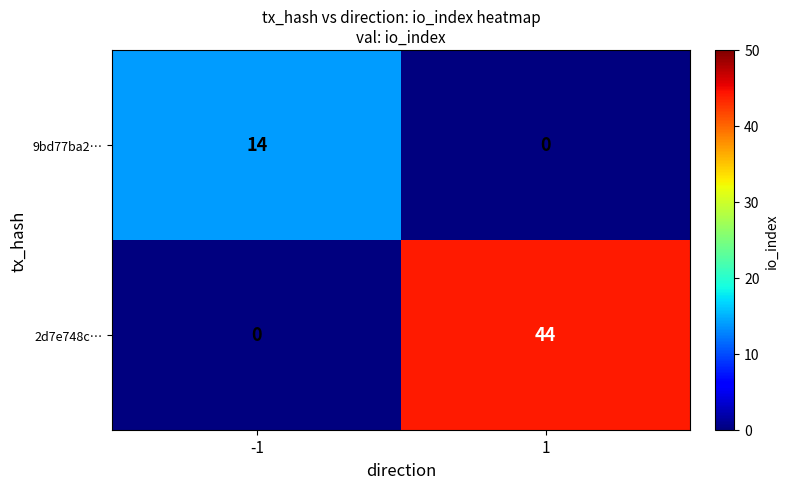

The 9bd77ba2… series shows 14 at -1. True or false?

True